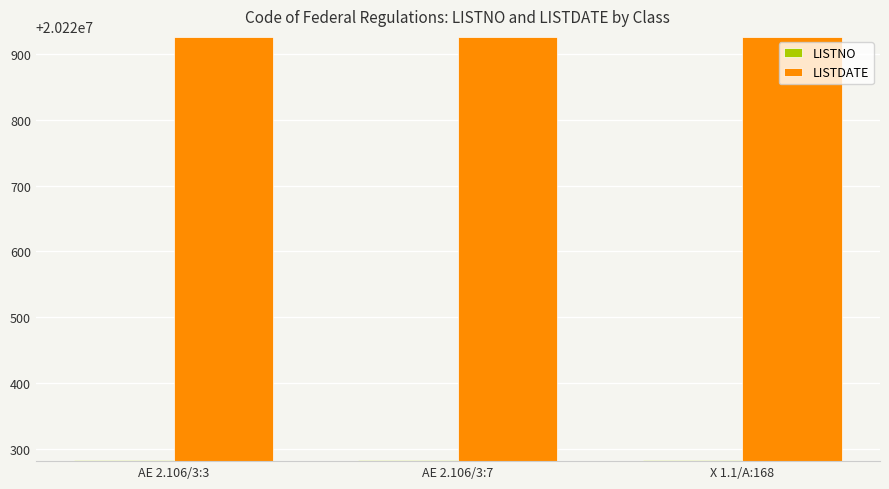

How many categories are shown in the chart?

3